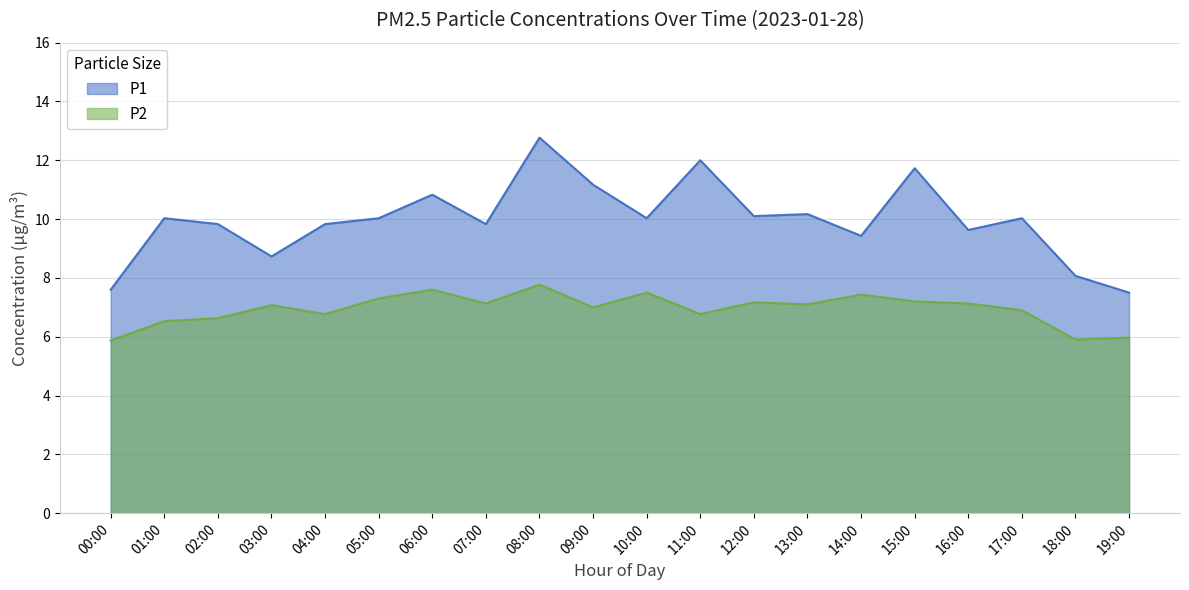

At 05:00, list the series in order from largest to smallest.

P1, P2